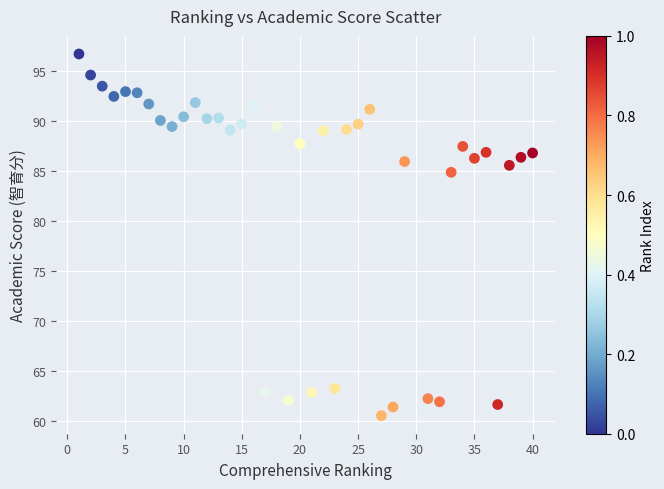

What Y value in the scatter plot is closest to 78?

84.9